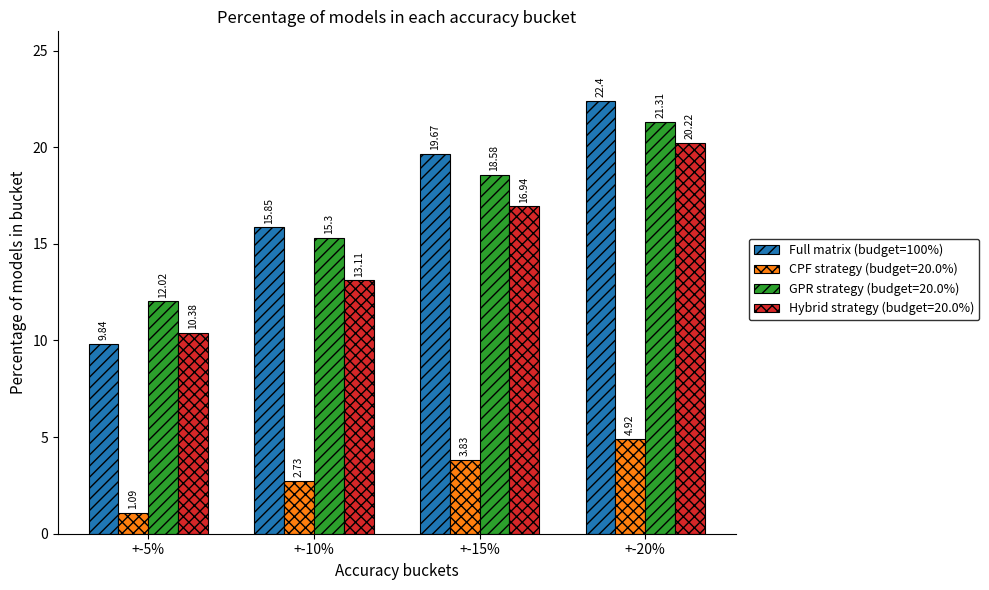

Rank the categories by Hybrid strategy (budget=20.0%) value from lowest to highest.

+-5%, +-10%, +-15%, +-20%